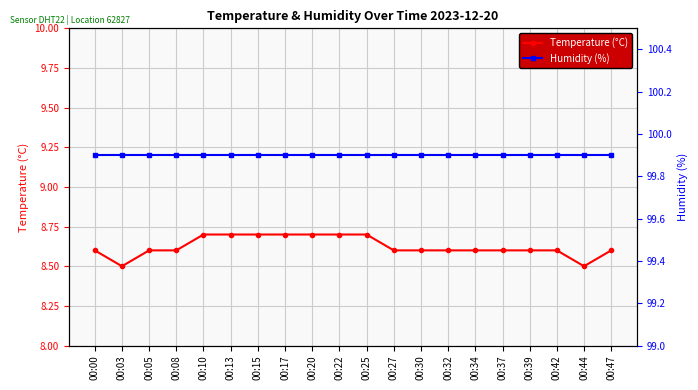

List the series in order of their overall mean, highest first.

Humidity (%), Temperature (°C)